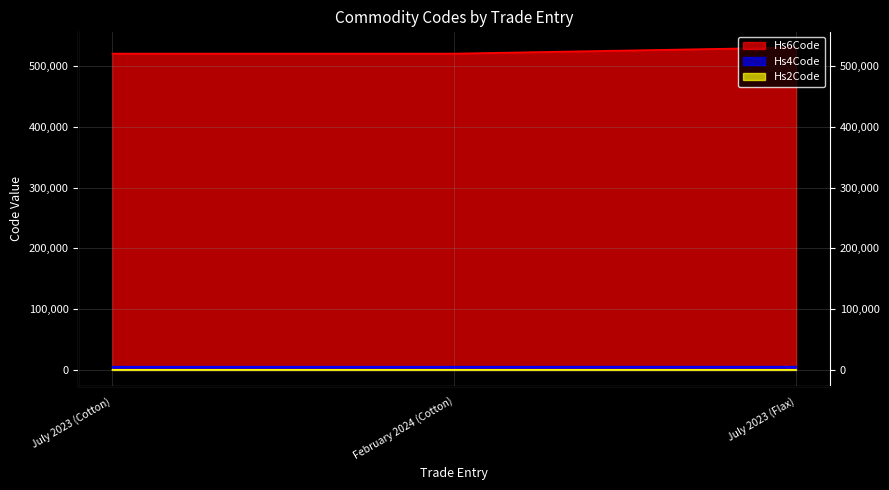

What is the sum of all Hs4Code values?

15725